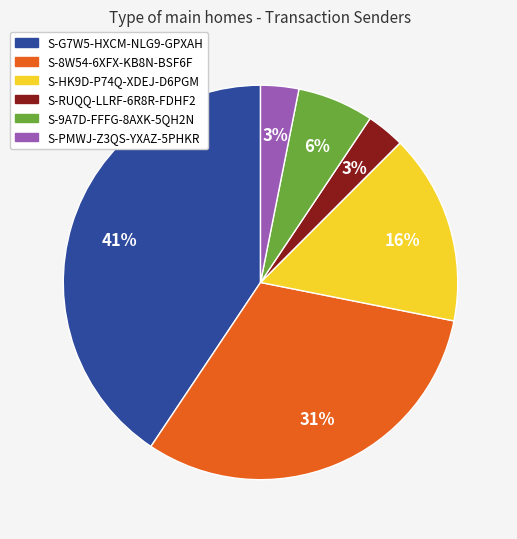

Does S-9A7D-FFFG-8AXK-5QH2N account for over 50% of the chart?

No